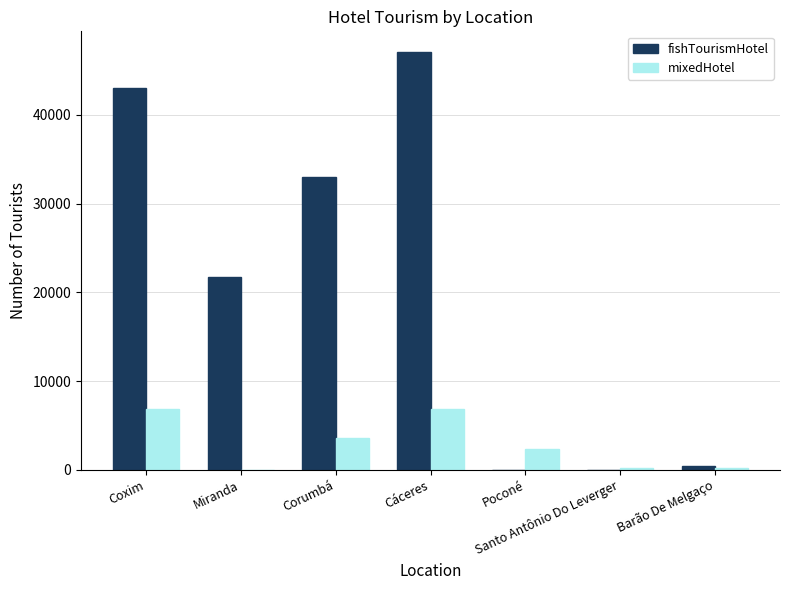

At which category is the sum across all series the highest?

Cáceres